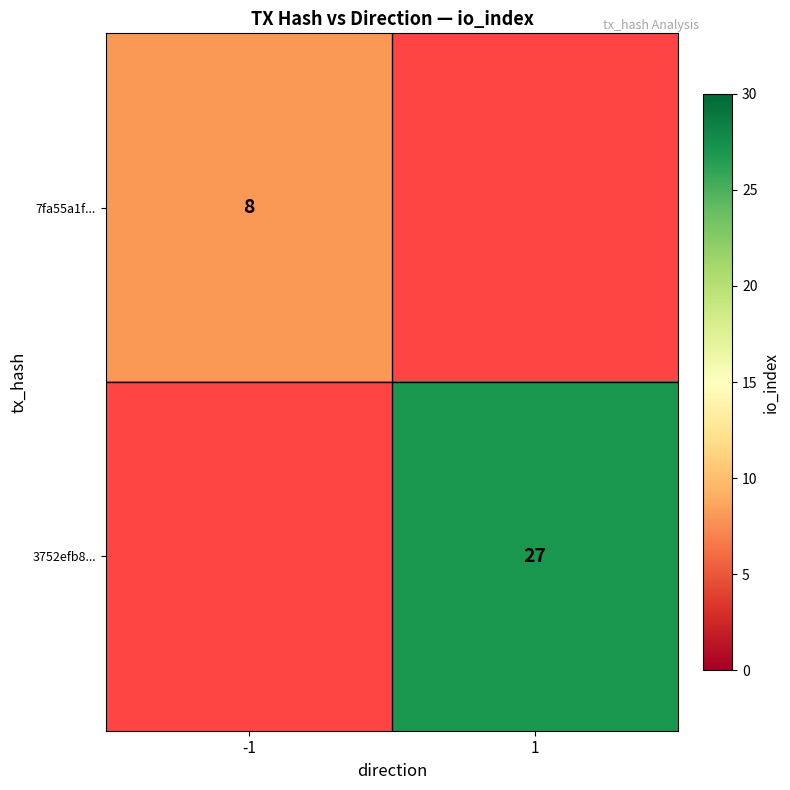

The 3752efb8... series shows 46 at 1. True or false?

False